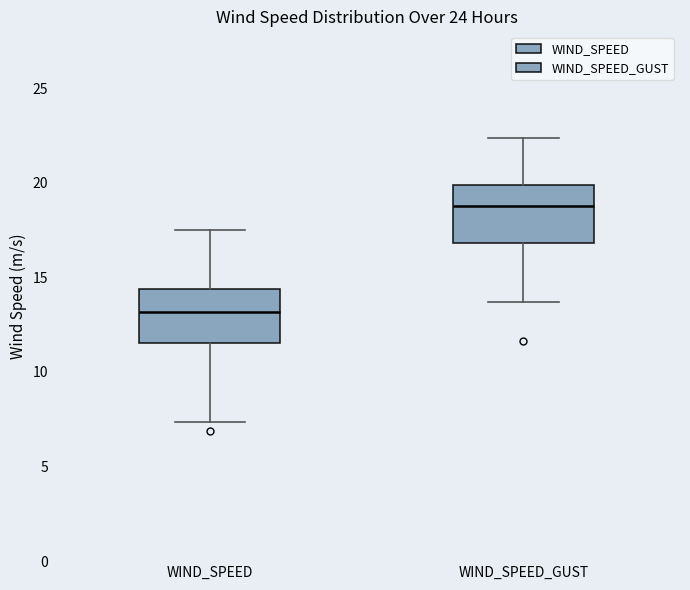

Where does the median line of the box for WIND_SPEED sit on the y-axis? The values are not printed on the chart, so give them approximately, as read against the axis.

13.0